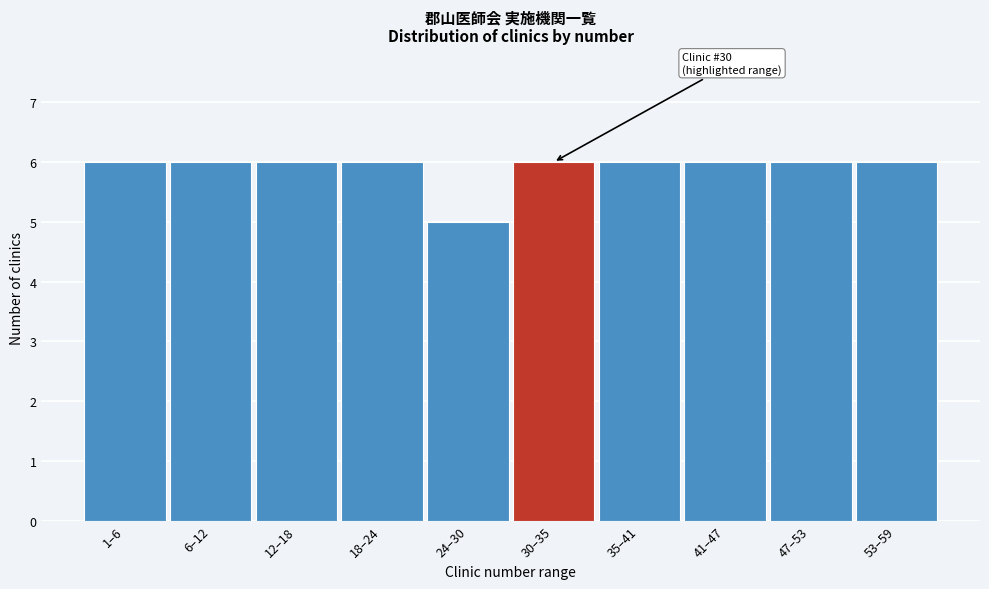

Reading right to left, transcribe all the data shown in this chart.

53–59=6	47–53=6	41–47=6	35–41=6	30–35=6	24–30=5	18–24=6	12–18=6	6–12=6	1–6=6